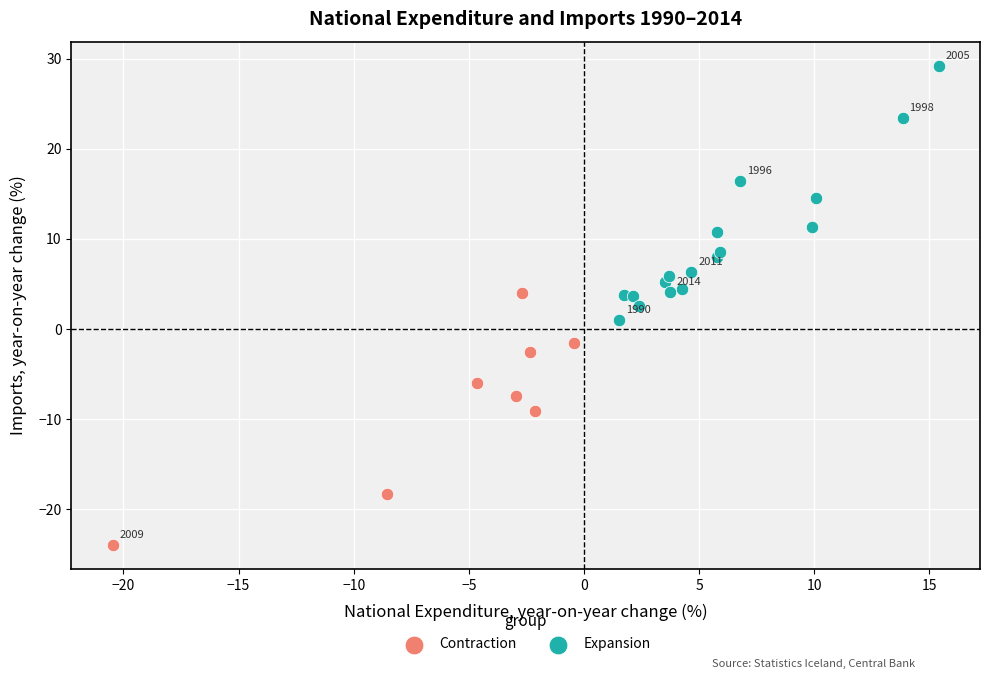

What are all the series names shown in the legend?

Contraction, Expansion